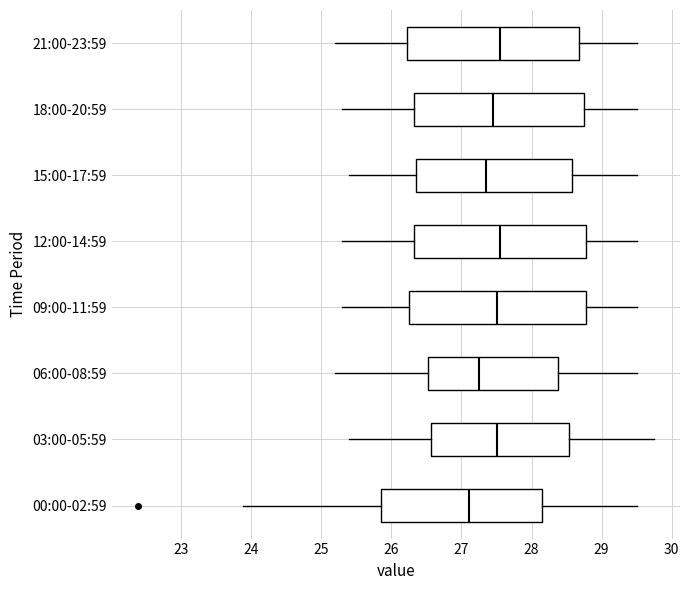

Which box has the furthest to the left median line?

00:00-02:59